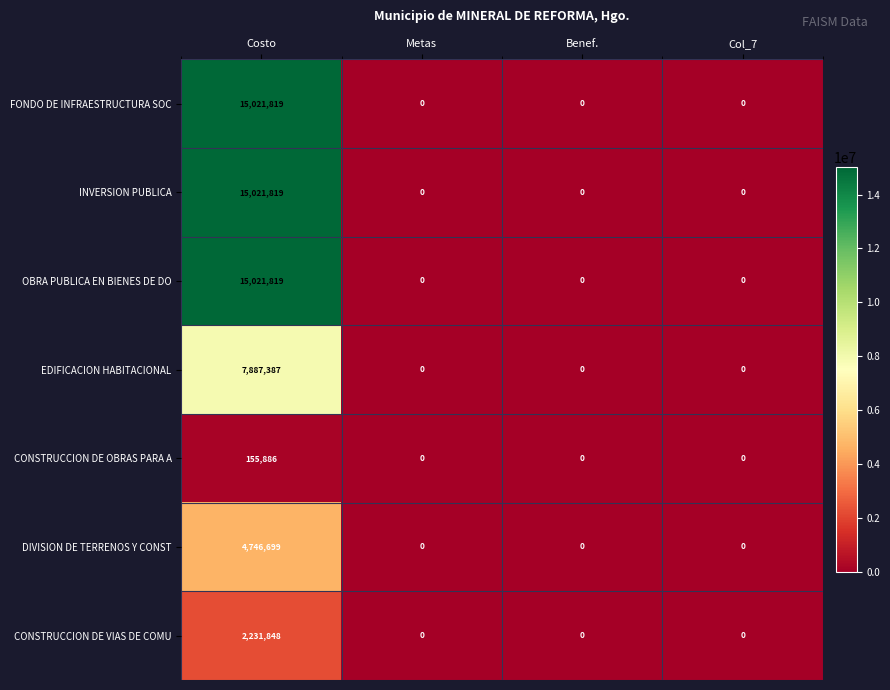

Reading left to right, transcribe all the data shown in this chart.

FONDO DE INFRAESTRUCTURA SOC: 15021819	0	0	0
INVERSION PUBLICA: 15021819	0	0	0
OBRA PUBLICA EN BIENES DE DO: 15021819	0	0	0
EDIFICACION HABITACIONAL: 7887387	0	0	0
CONSTRUCCION DE OBRAS PARA A: 155886	0	0	0
DIVISION DE TERRENOS Y CONST: 4746699	0	0	0
CONSTRUCCION DE VIAS DE COMU: 2231848	0	0	0